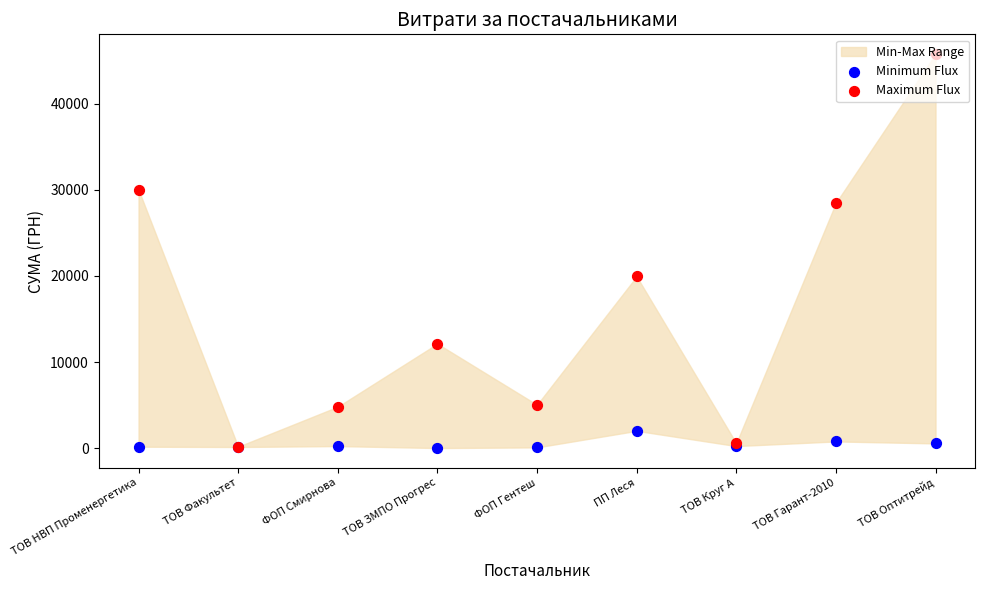

At how many categories does at least one series exceed 32673?

1